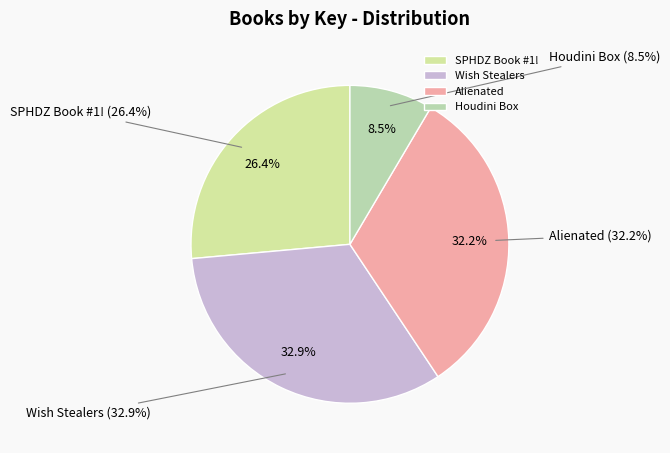

Rank the categories by value from highest to lowest.

Wish Stealers, Alienated, SPHDZ Book #1!, Houdini Box